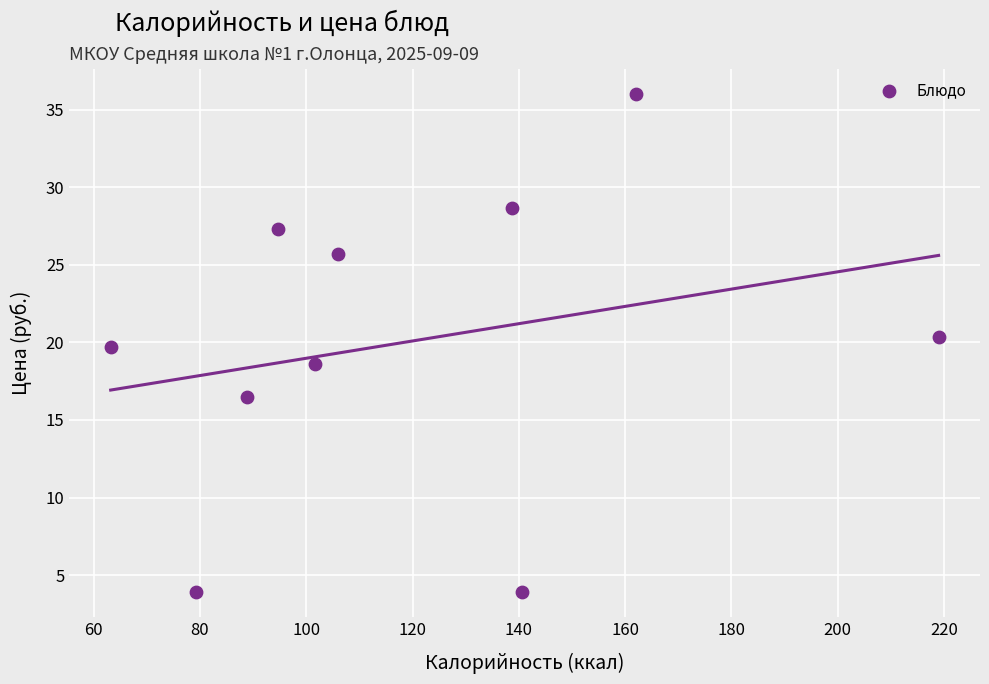

What is the average Y value?

20.1